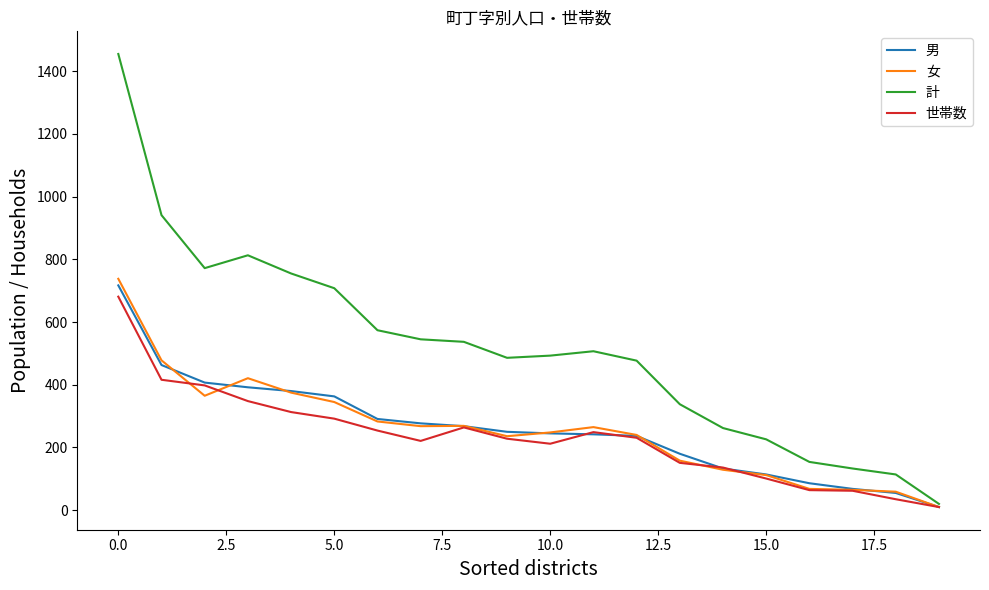

Which series has the largest total across all categories?

計